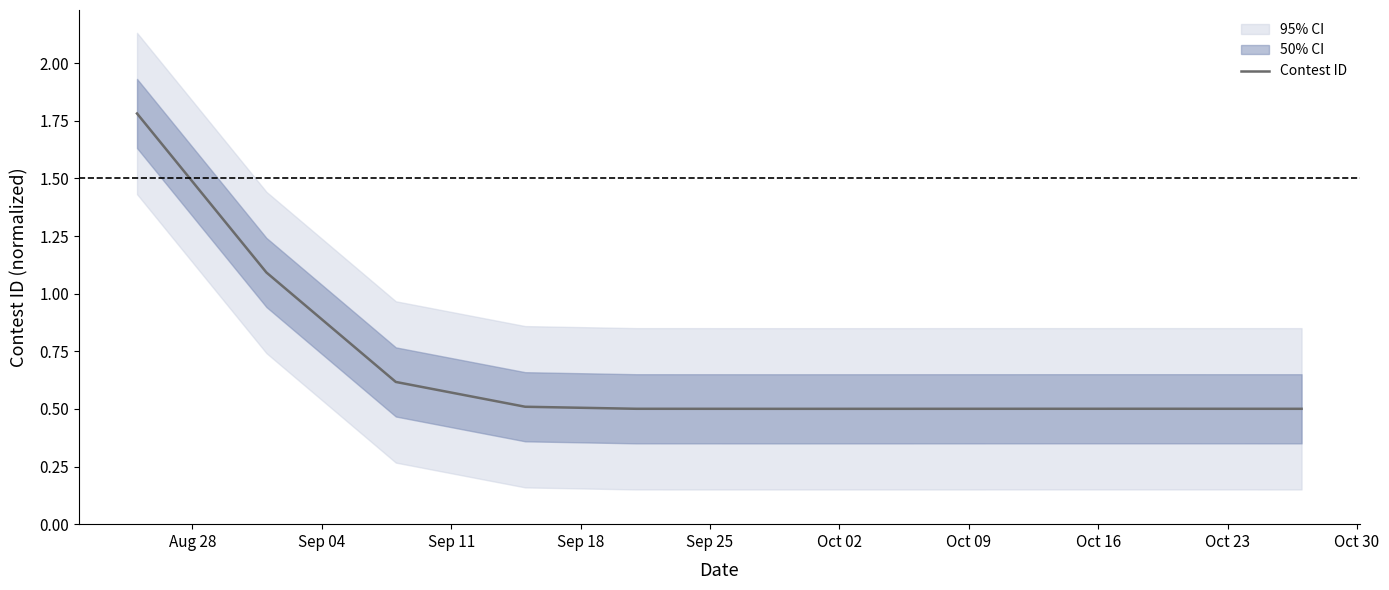

What is the lowest value of the Contest ID series?

0.5